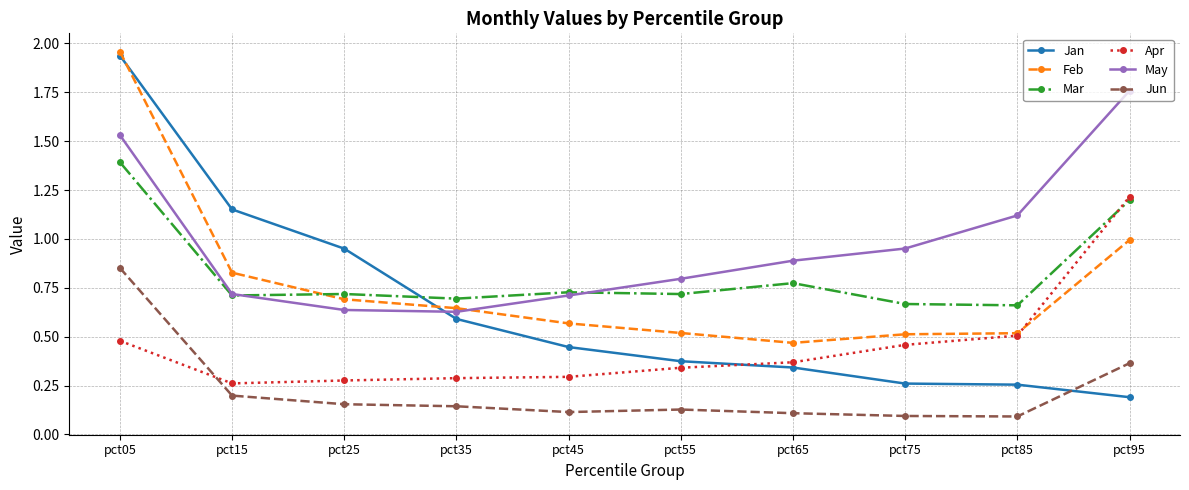

What is the sum of the Apr values at pct05 and pct95?

1.7